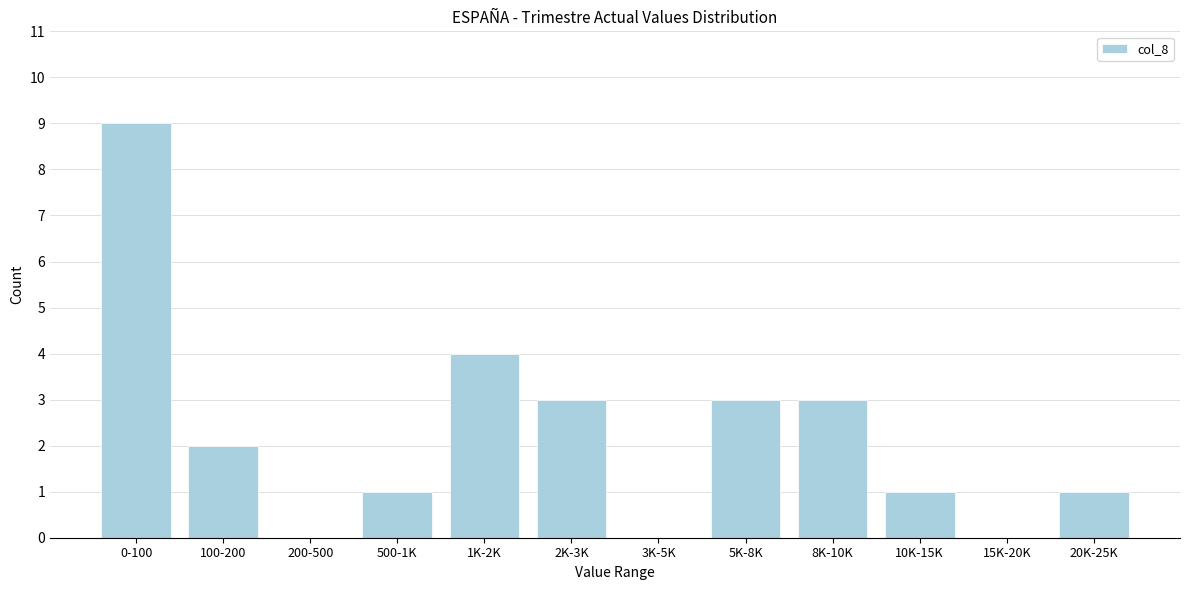

Reading right to left, what are all the values shown in this chart?

20K-25K=1	15K-20K=0	10K-15K=1	8K-10K=3	5K-8K=3	3K-5K=0	2K-3K=3	1K-2K=4	500-1K=1	200-500=0	100-200=2	0-100=9